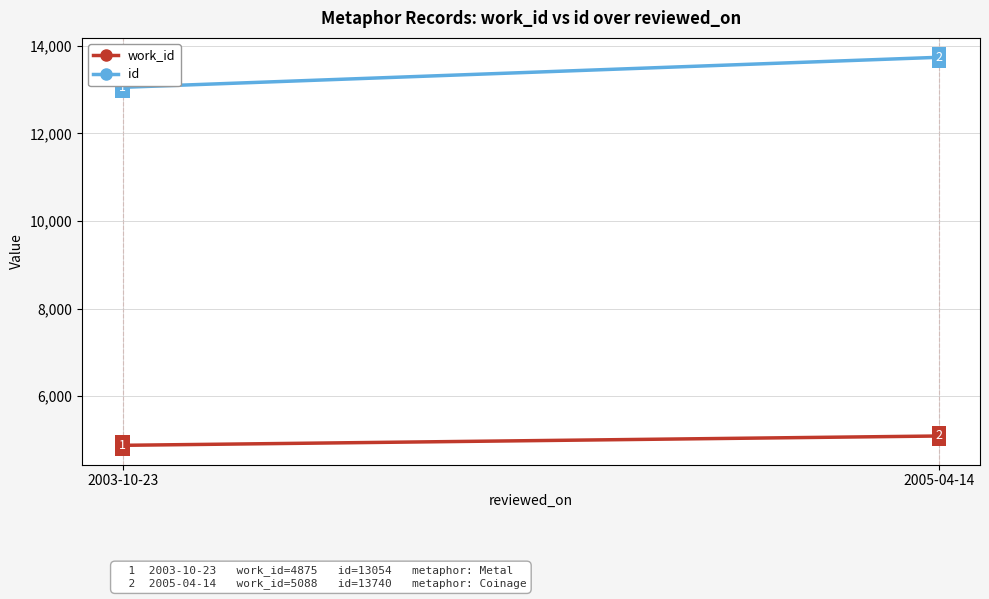

Count the id values in the range 13054 to 13740.

2